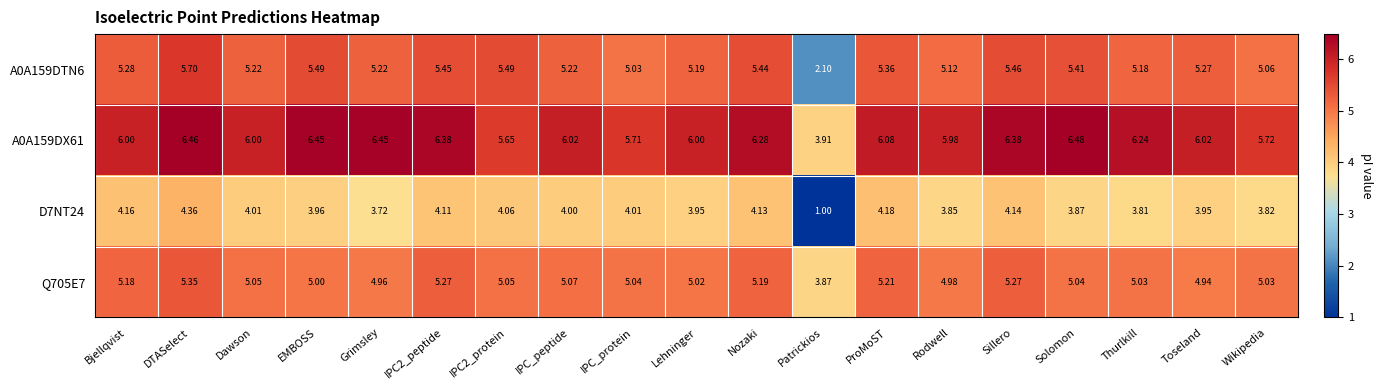

Which category has the lowest value in the D7NT24 series?

Patrickios